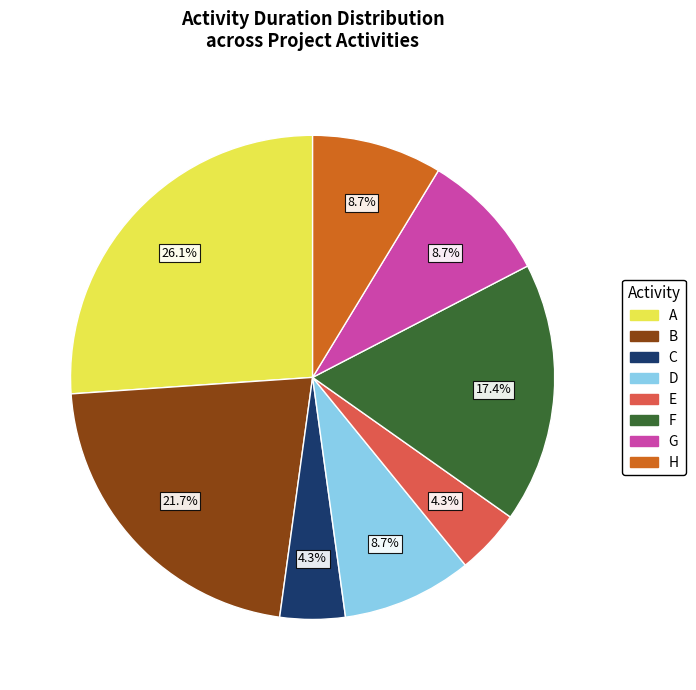

Approximately how many times larger is the value at B compared to E?

5.0